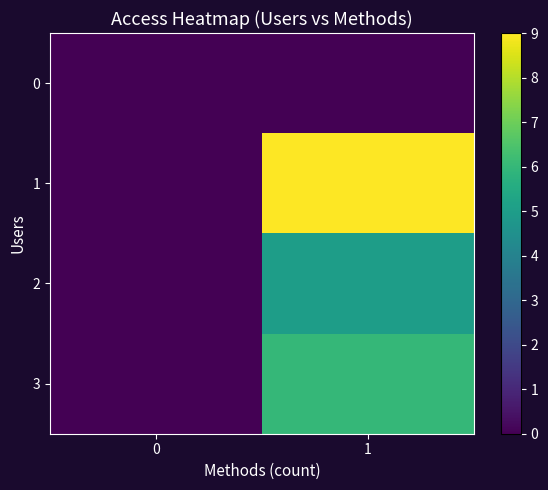

What is the difference between the highest and lowest values at 1?

9